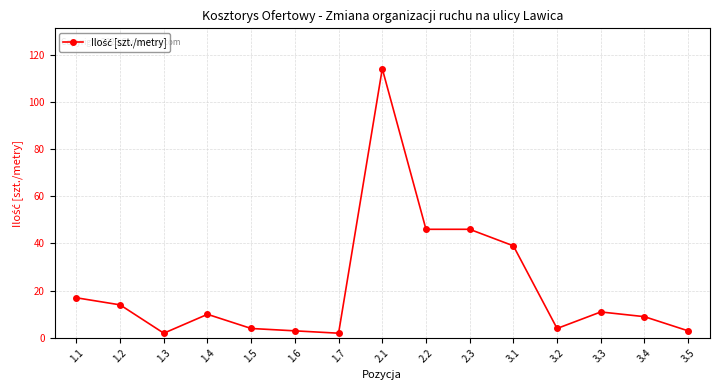

True or false: the data has more than 2 interior local peaks.

True